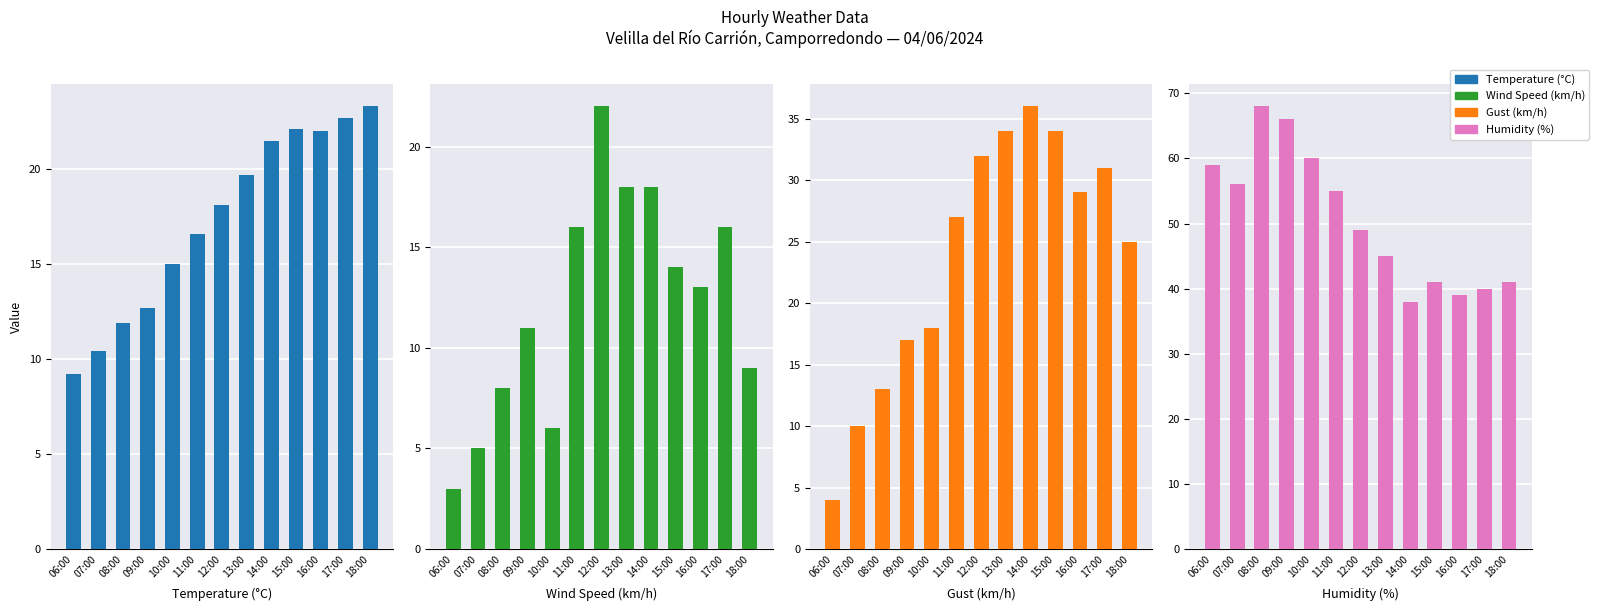

What is the average value of the Gust (km/h) series?

23.8